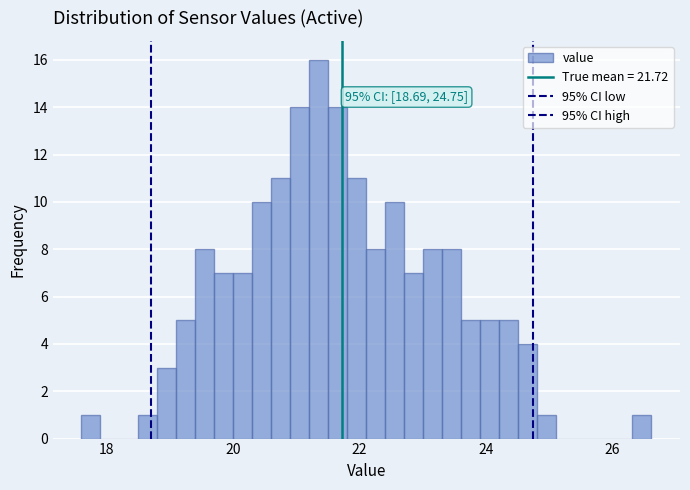

Around what value on the x-axis is the tallest bar? Give the approximate position of its centre, as read against the axis.

21.4